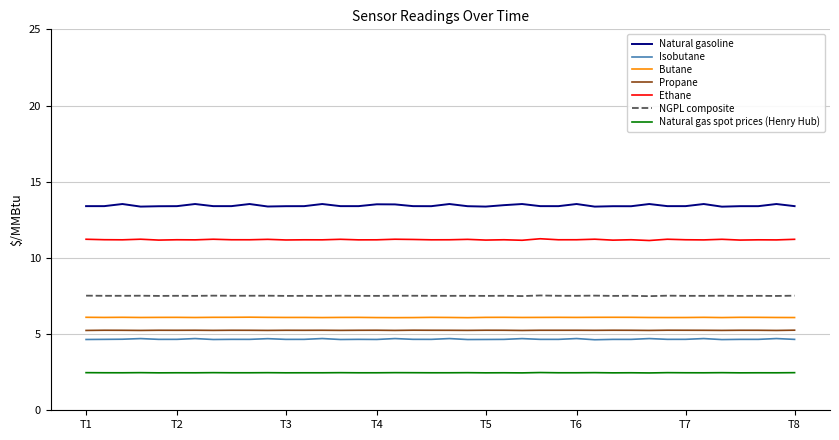

True or false: Butane and Natural gas spot prices (Henry Hub) cross at least once.

False